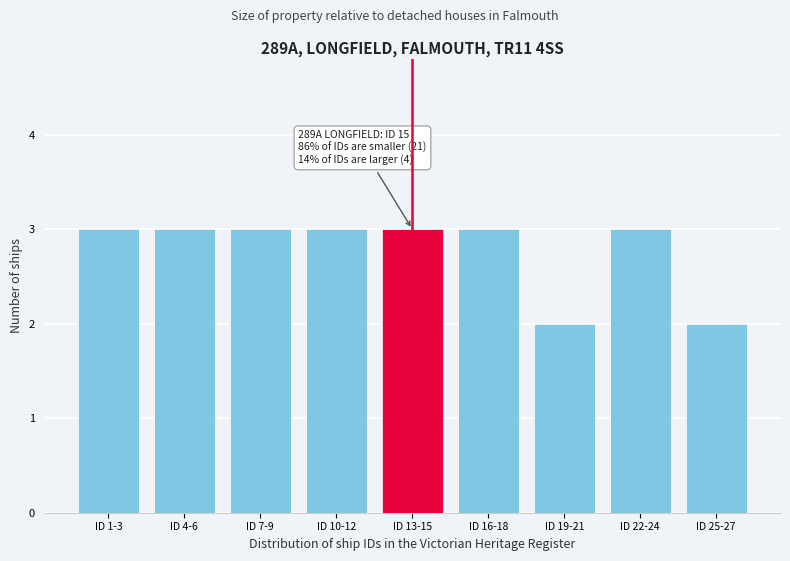

Reading left to right, extract all data points from this chart.

3	3	3	3	3	3	2	3	2